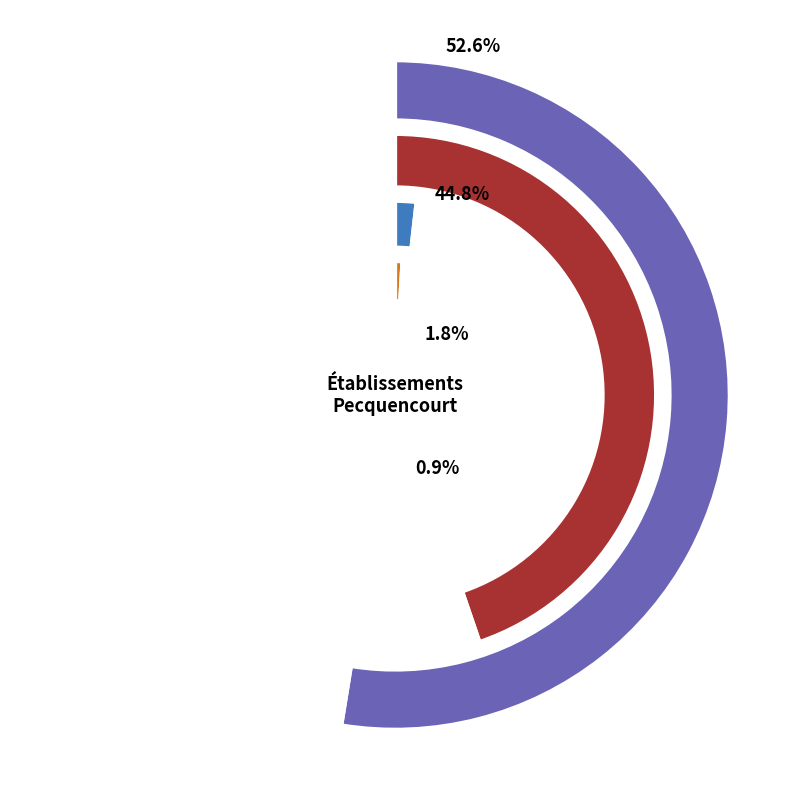

To the nearest percent, what percentage of the pie is 12?

1%